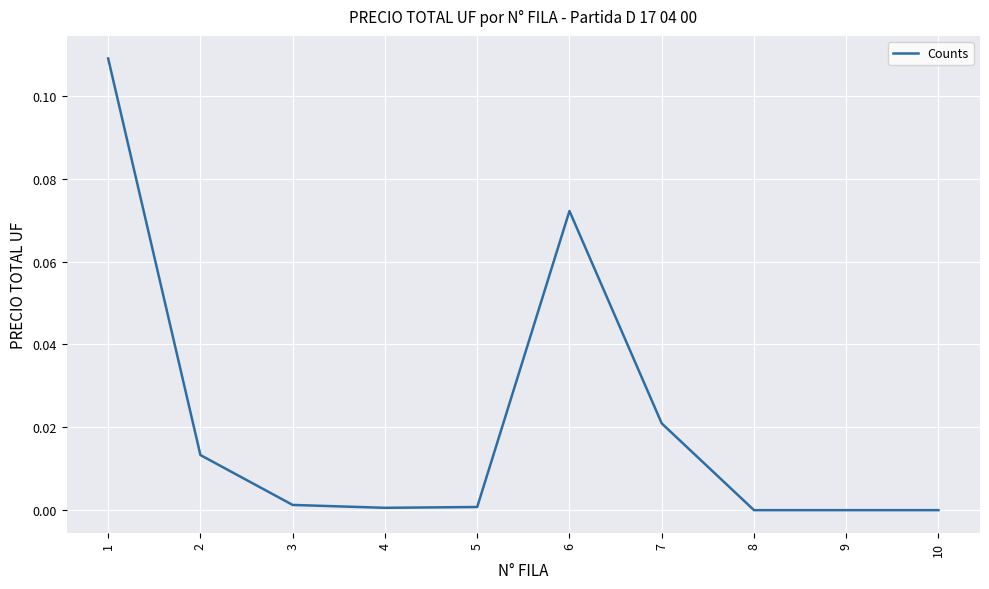

Which has a higher value, 6 or 7?

6